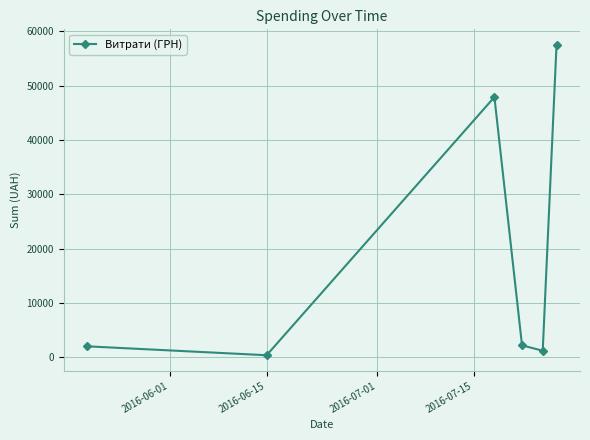

What is the maximum value shown in the chart?

57521.0